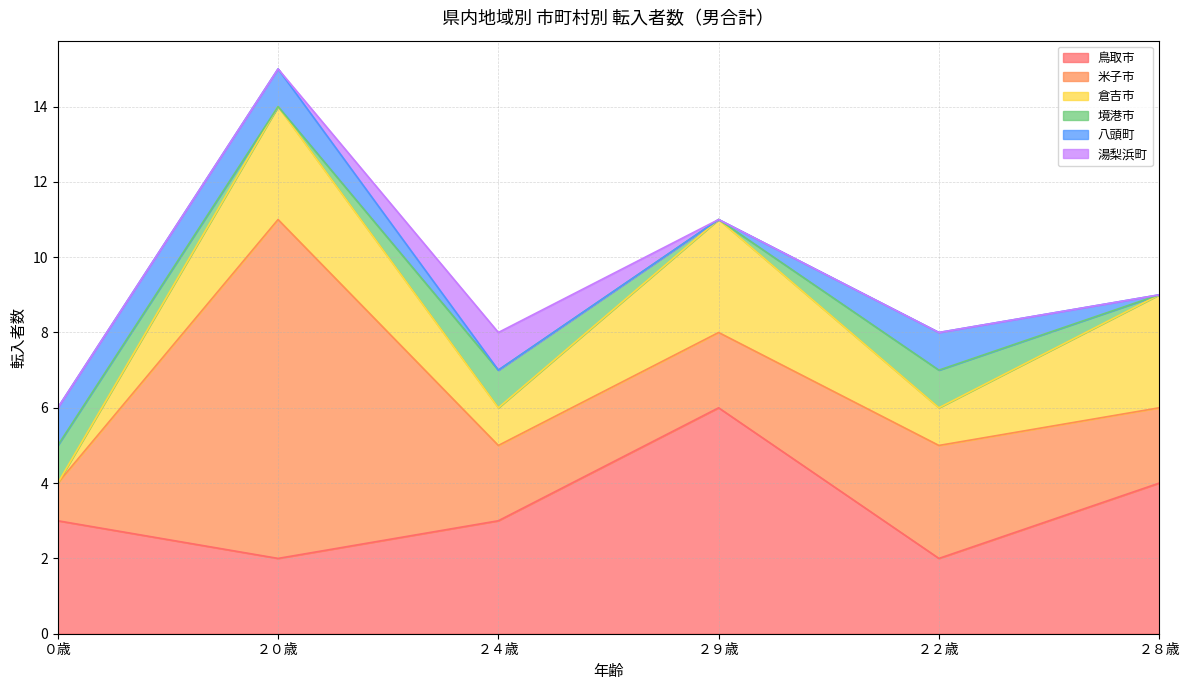

At which category is the sum across all series the highest?

２０歳